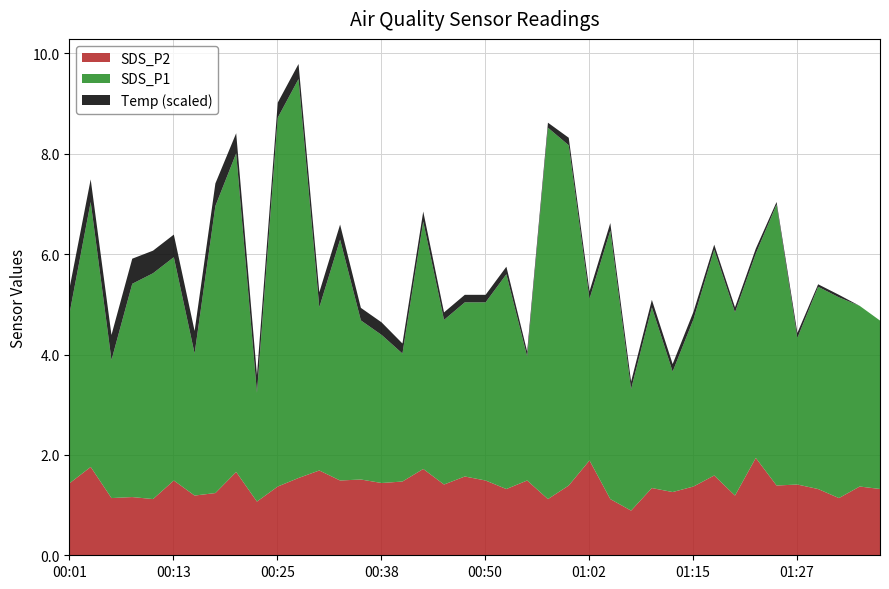

What is the difference between the second highest and second lowest values in the SDS_P2 series?

0.8